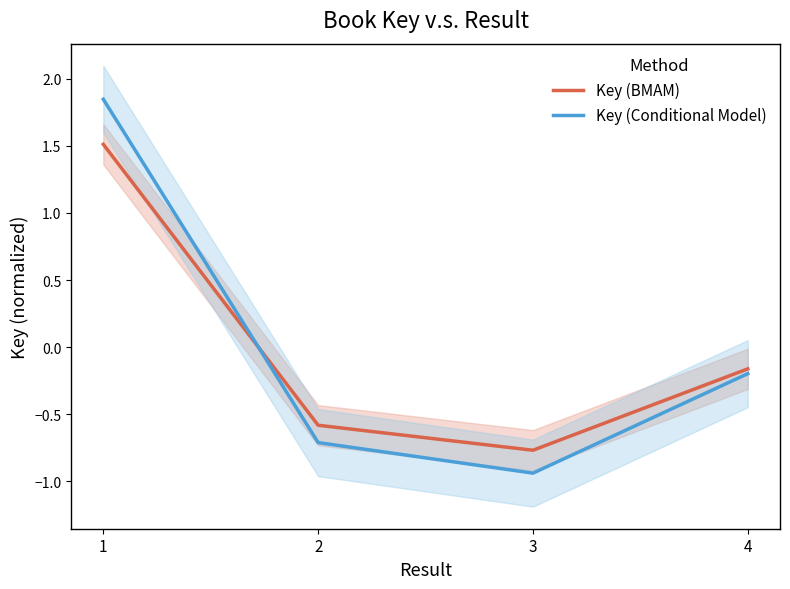

Is it true that Key (Conditional Model) equals -0.2 at 4?

True